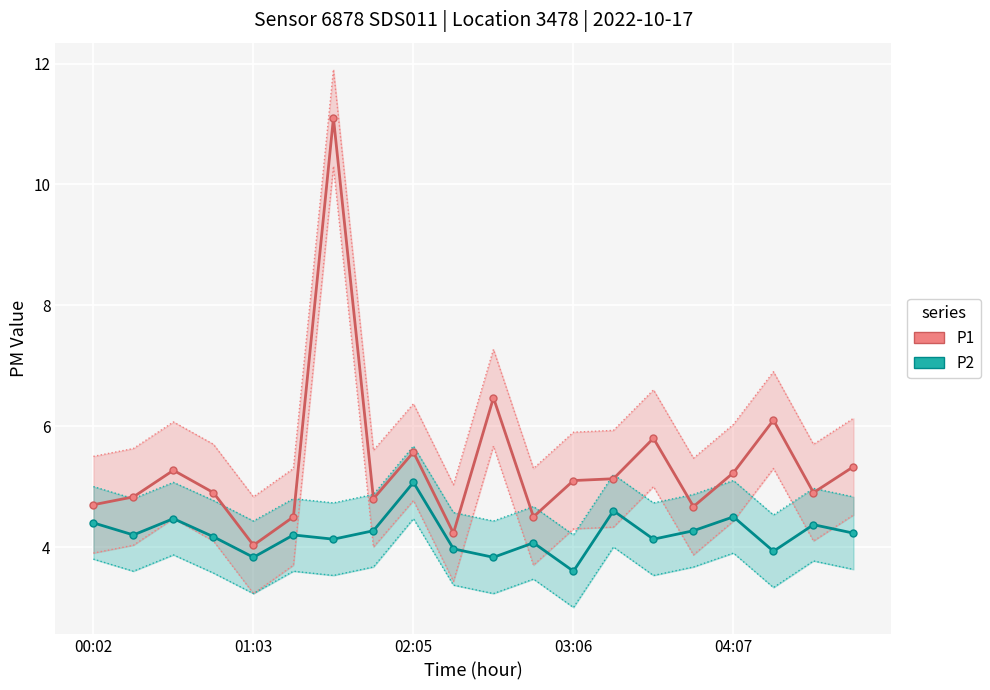

True or false: P1 has more than 0 points higher than both neighbors.

True